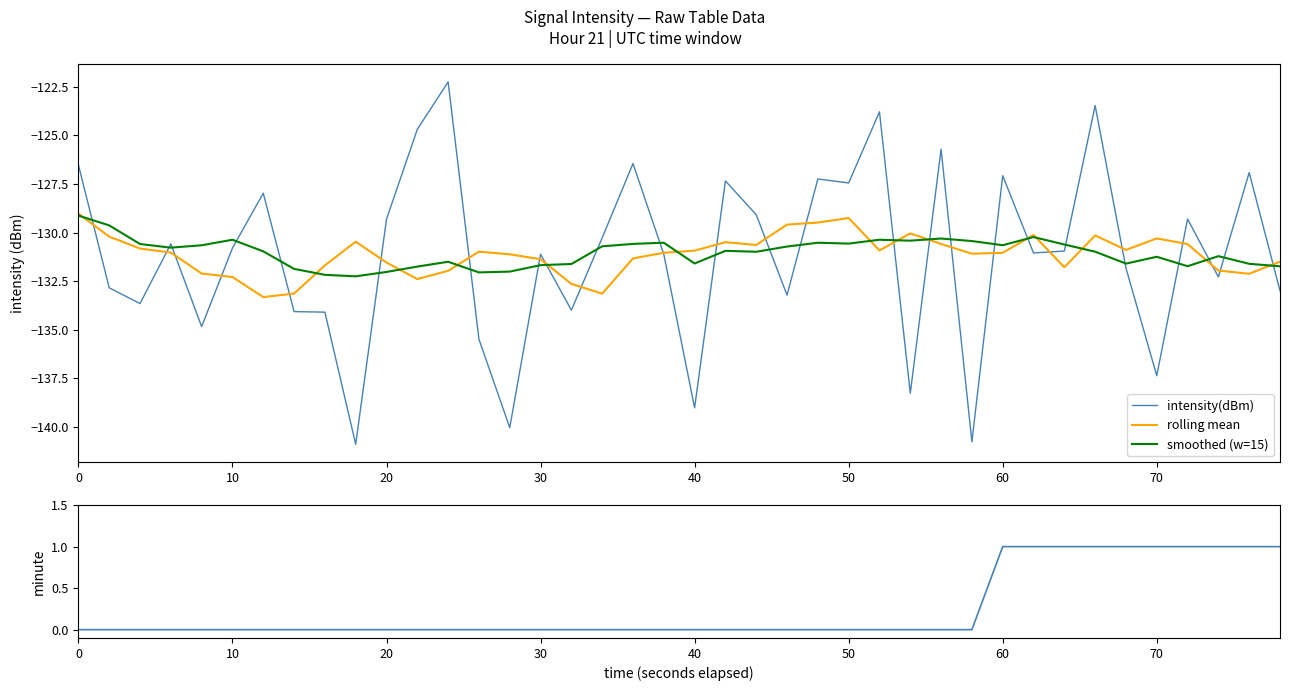

What is the highest value of the intensity(dBm) series?

-122.2